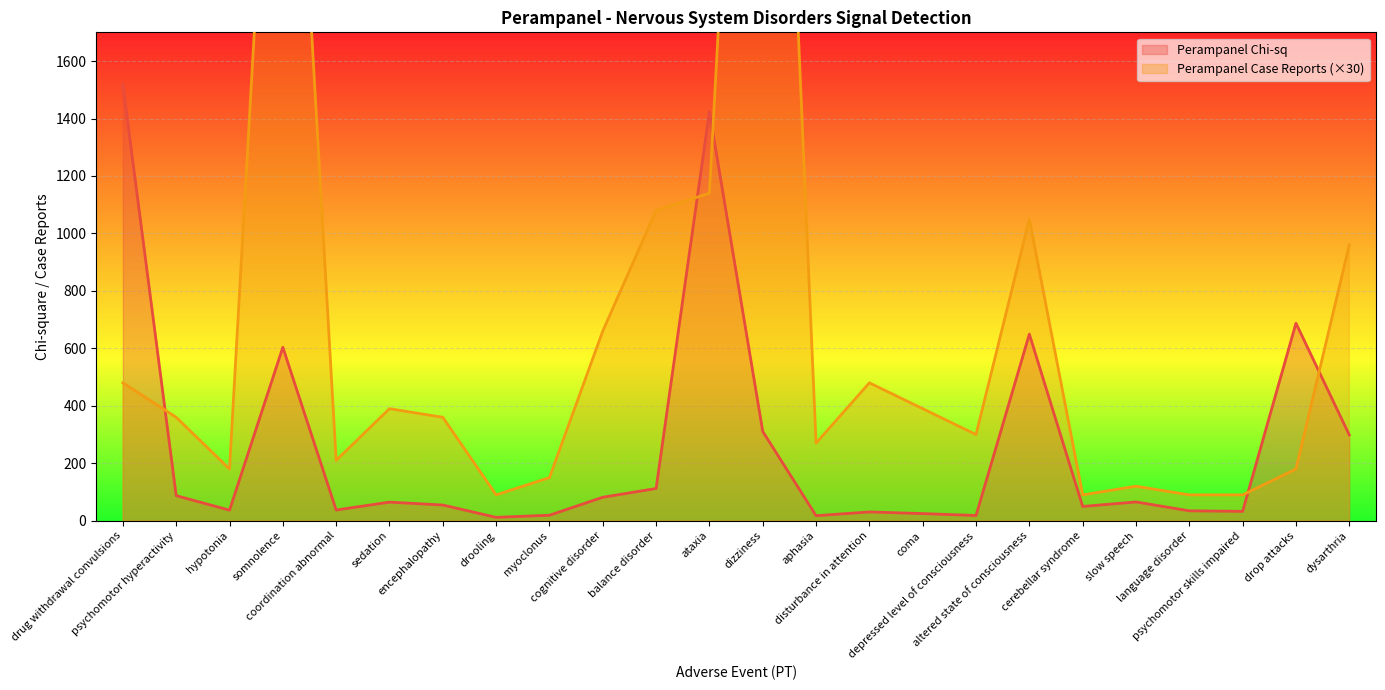

Which series changed the most between drug withdrawal convulsions and somnolence?

Perampanel Case Reports